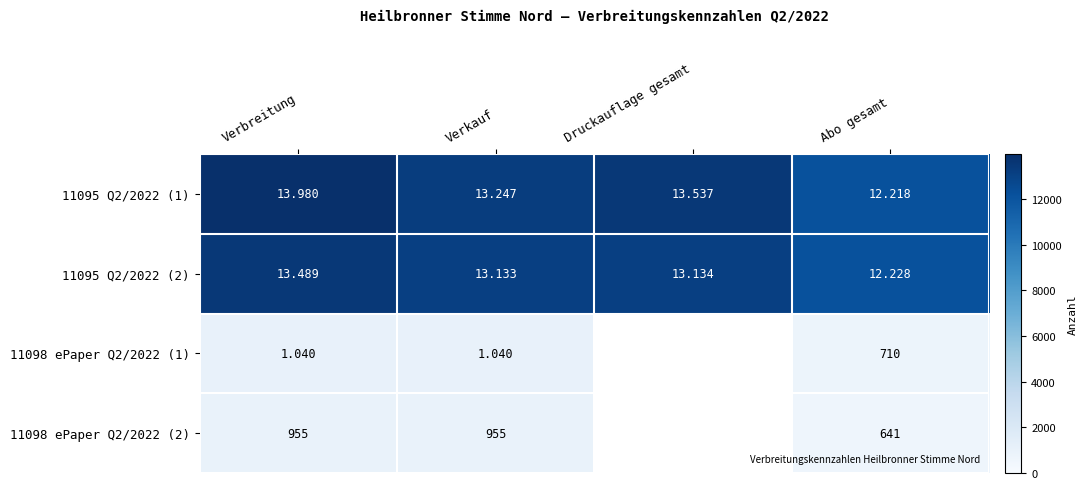

True or false: 11098 ePaper Q2/2022 (2) has a value of 641 at Abo gesamt.

True